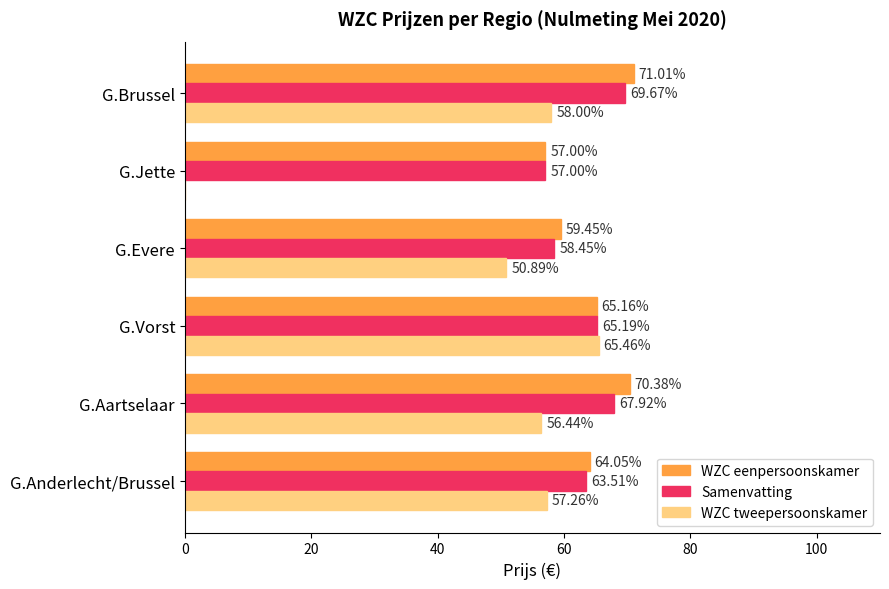

At which category is the sum across all series the highest?

G.Brussel